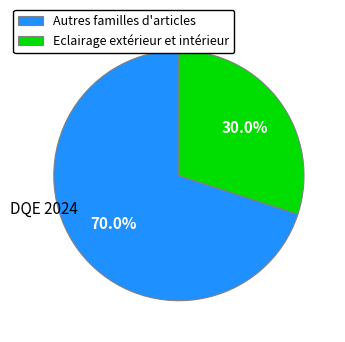

What is the smallest slice in the pie chart?

Eclairage extérieur et intérieur